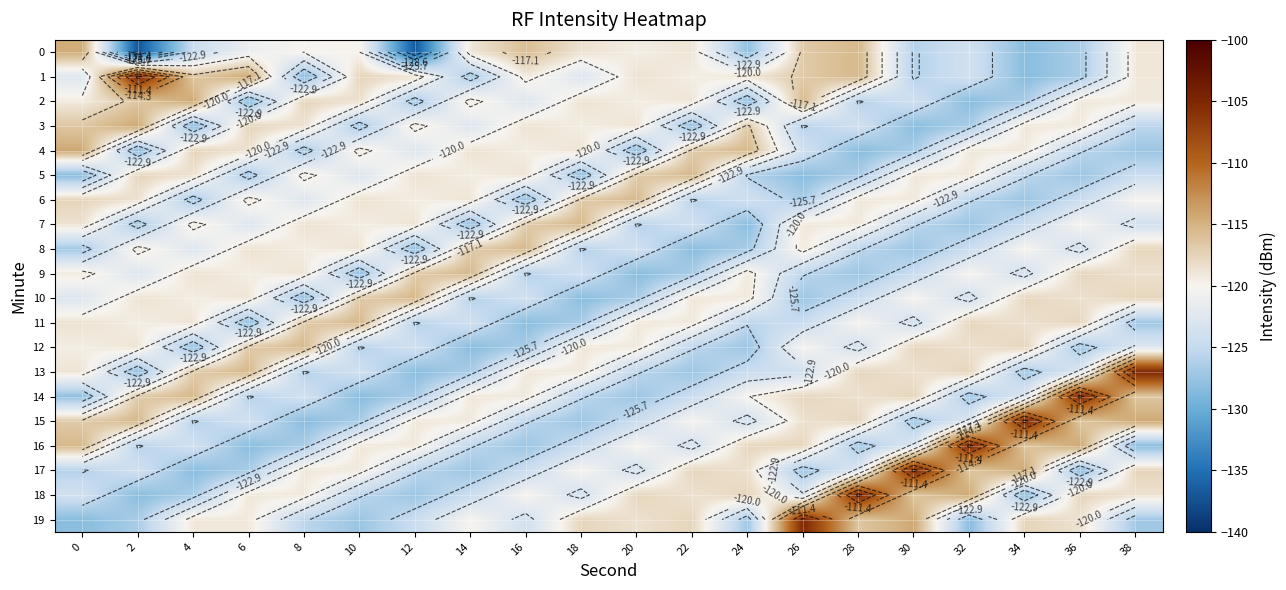

Where is 8 nearest to the value -121?

34